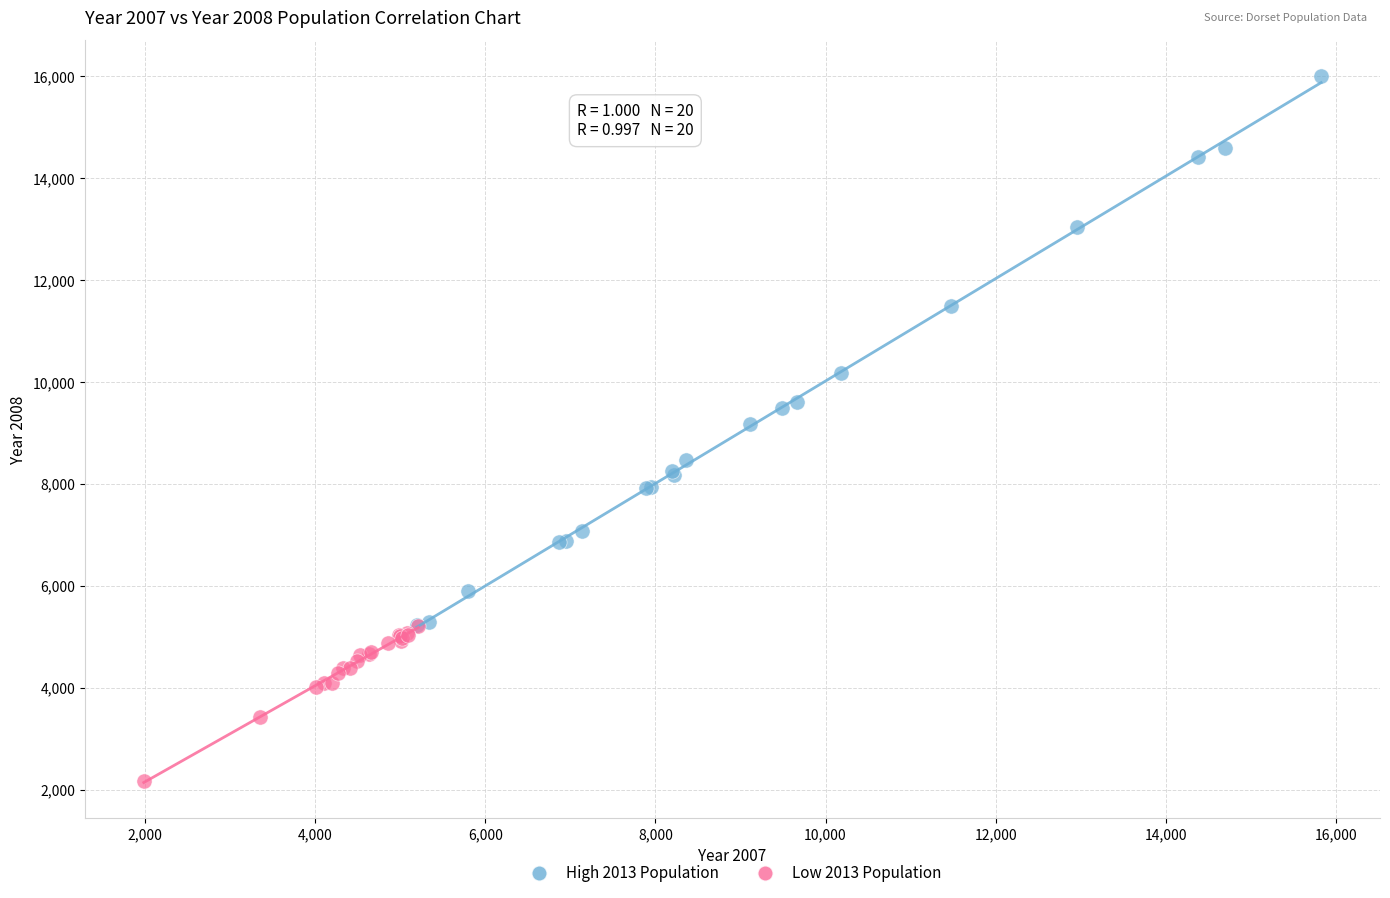

Which series contains the lowest Y value?

Low 2013 Population